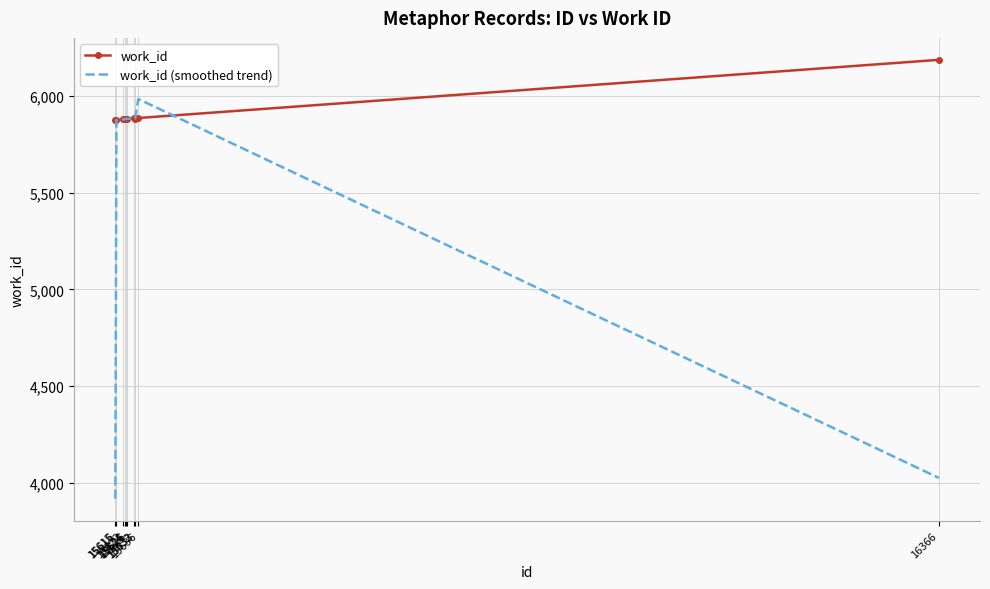

Which series has the largest total across all categories?

work_id